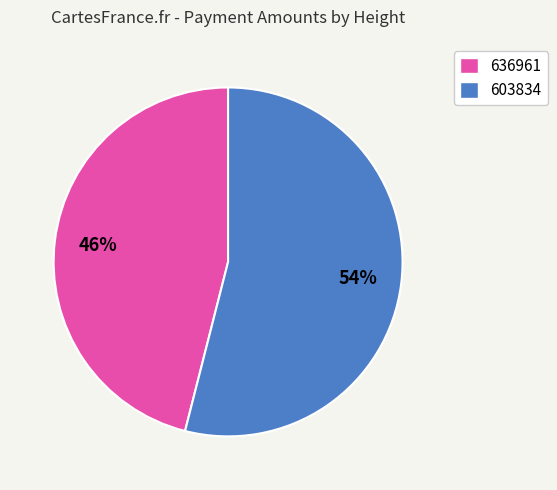

Do 636961 and 603834 together represent more than half of the pie?

Yes